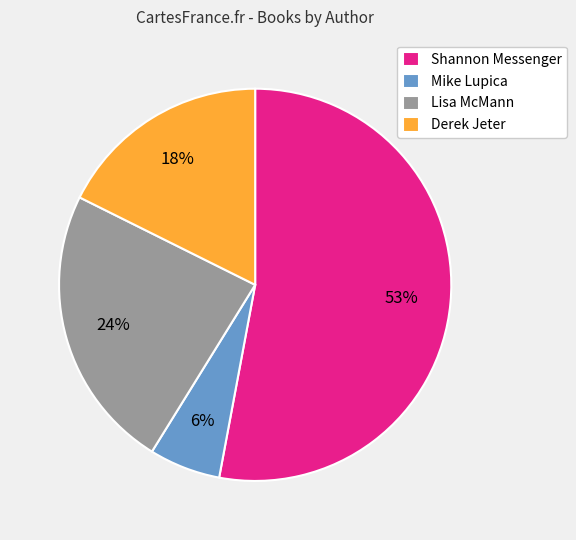

How many segments does this pie chart have?

4